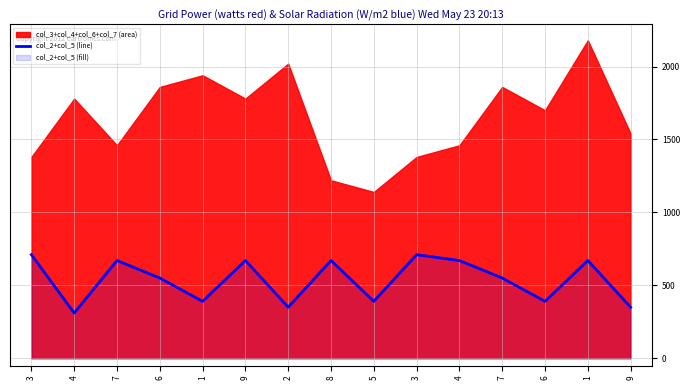

Reading left to right, transcribe all the data shown in this chart.

710	310	670	550	390	670	350	670	390	710	670	550	390	670	350